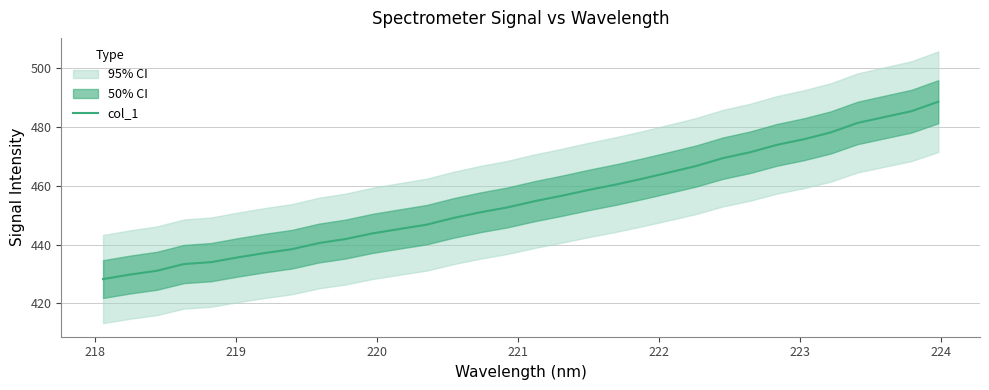

What is the lowest value of the col_1 series?

428.3